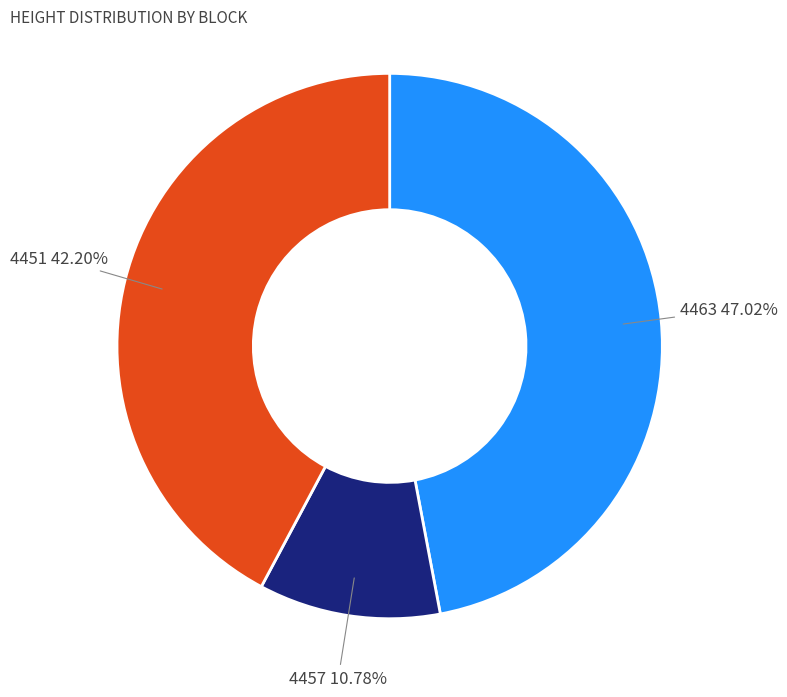

Is there a majority slice in this chart?

No